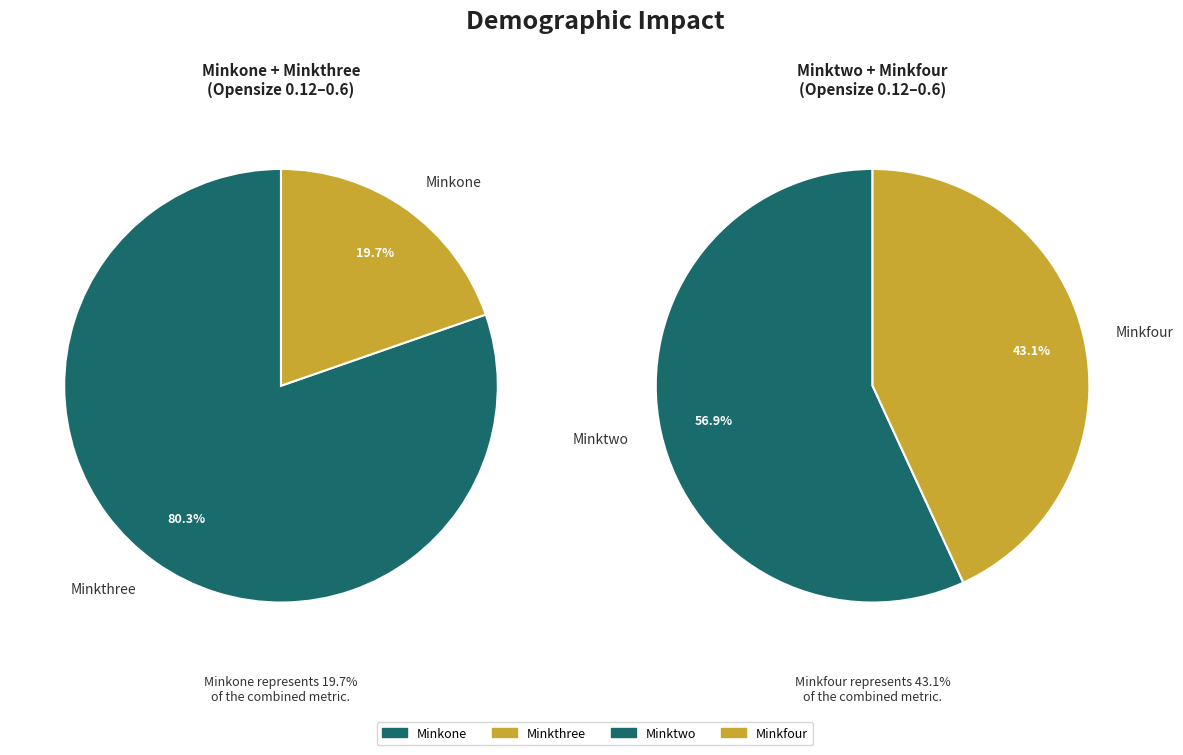

Is it true that 0.21 is 9% of the pie?

True